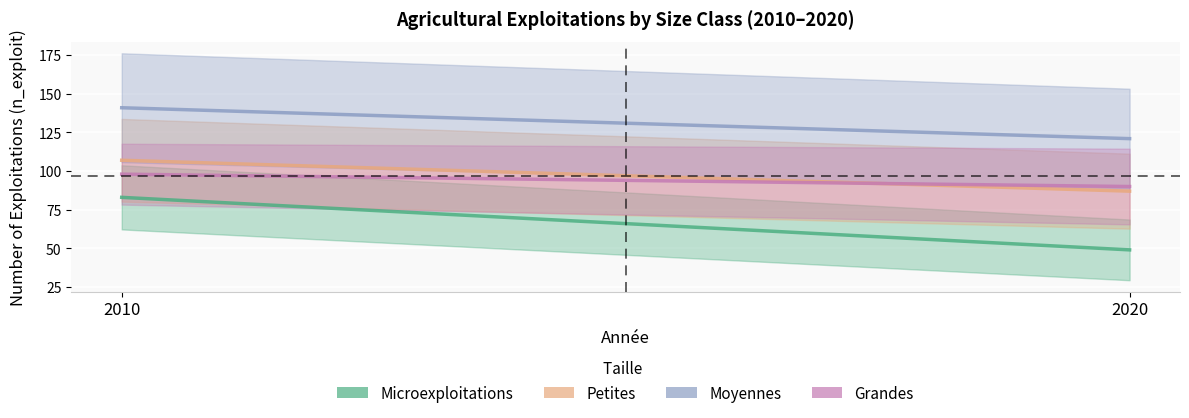

What is the value of the microexploitations point at the 2nd from the left?

49